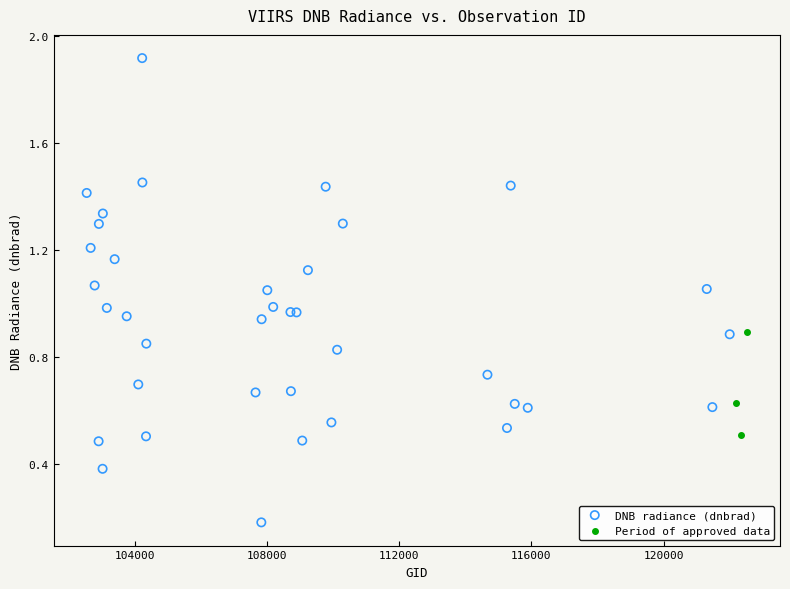

Which series has the largest Y range (max minus min)?

DNB radiance (dnbrad)